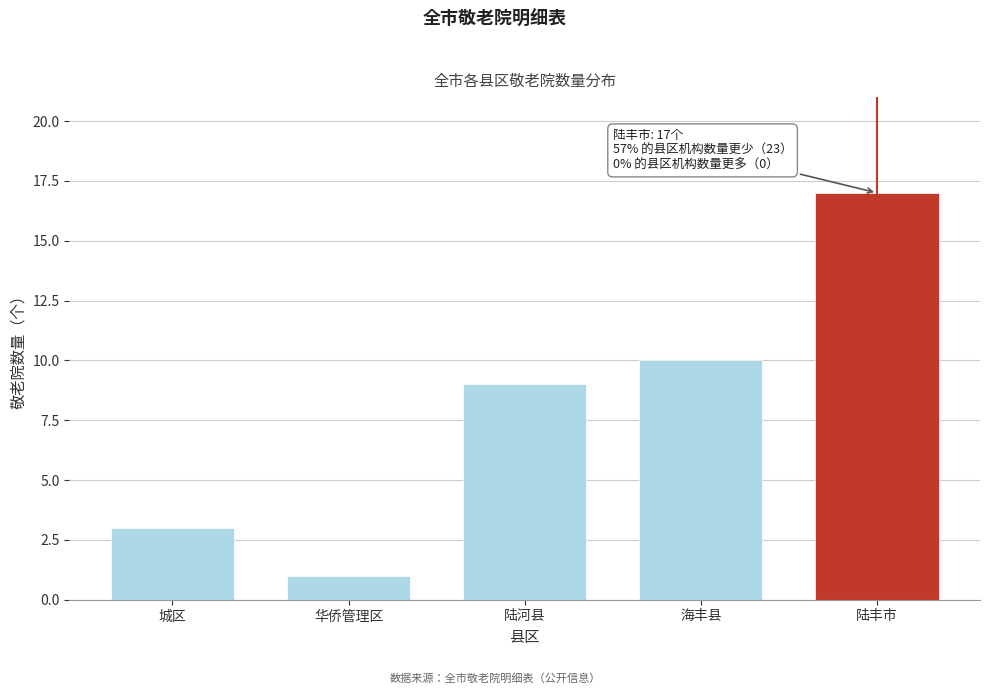

Reading right to left, what are all the values shown in this chart?

陆丰市=17	海丰县=10	陆河县=9	华侨管理区=1	城区=3